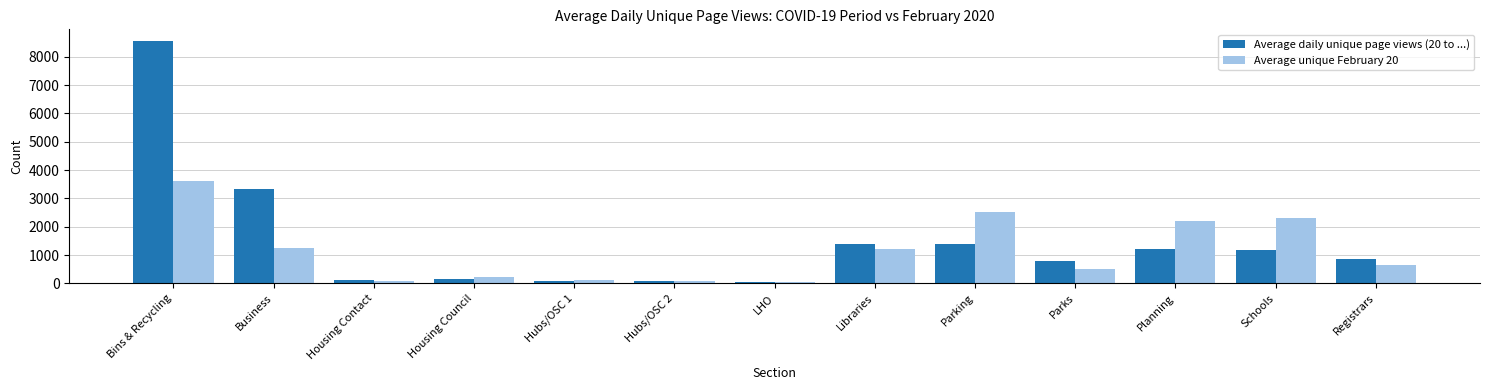

Is the value of Average daily unique page views (20 to ...) at Business greater than the value of Average unique February 20 at Parks?

Yes